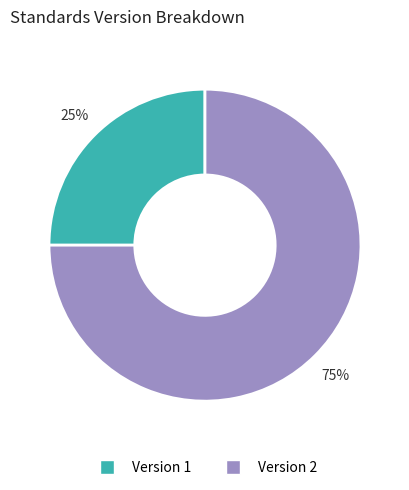

To the nearest percent, what is the difference between the largest and smallest slice percentages?

50%